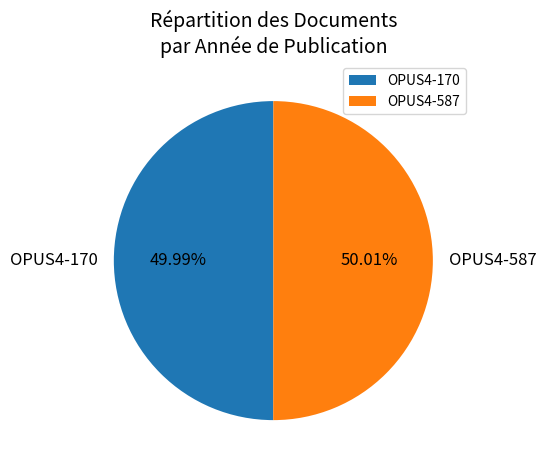

What percentage is NOT represented by OPUS4-170?

50.0%